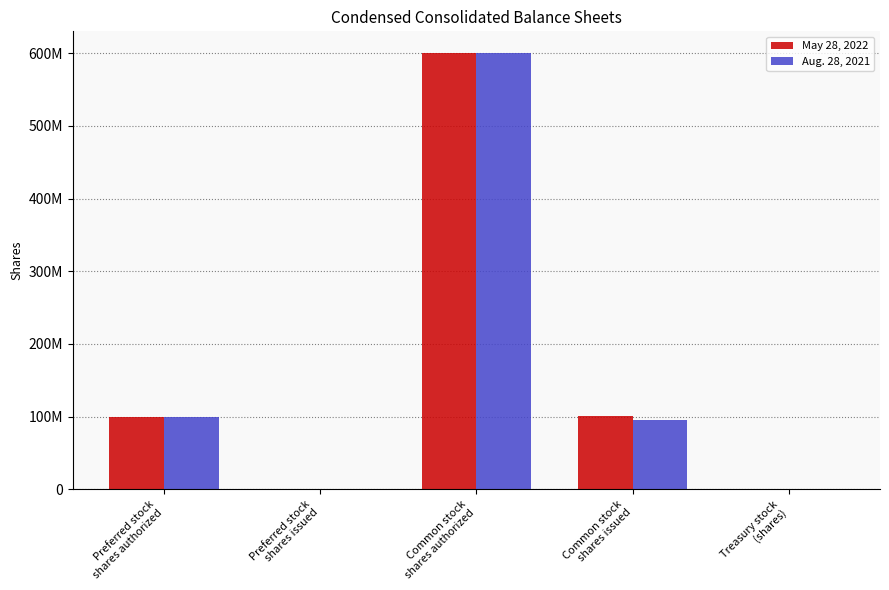

Are the bars horizontal?

No